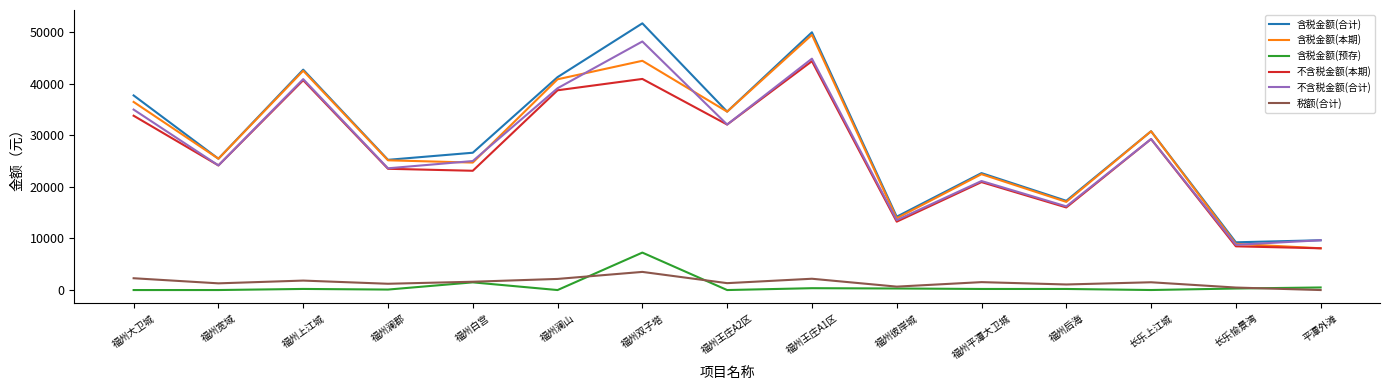

Is it true that 不含税金额(合计) equals 40883.5 at 福州上江城?

True